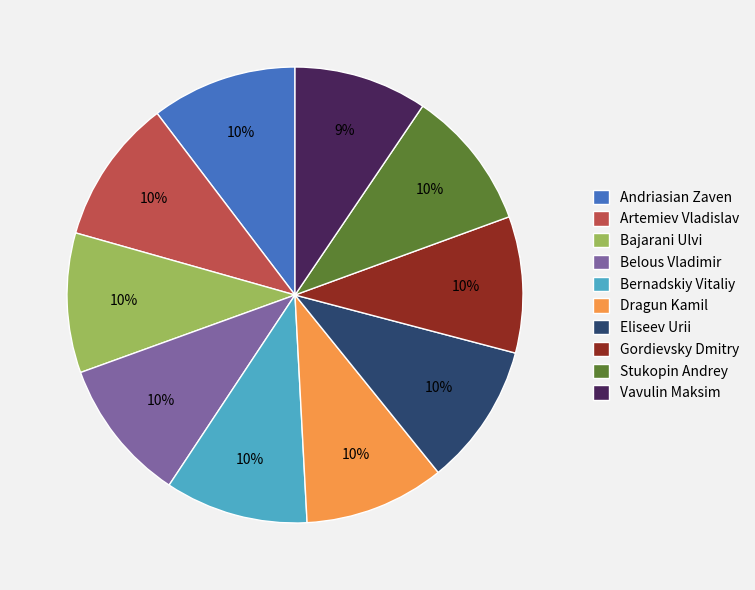

Does any single category account for the majority?

No